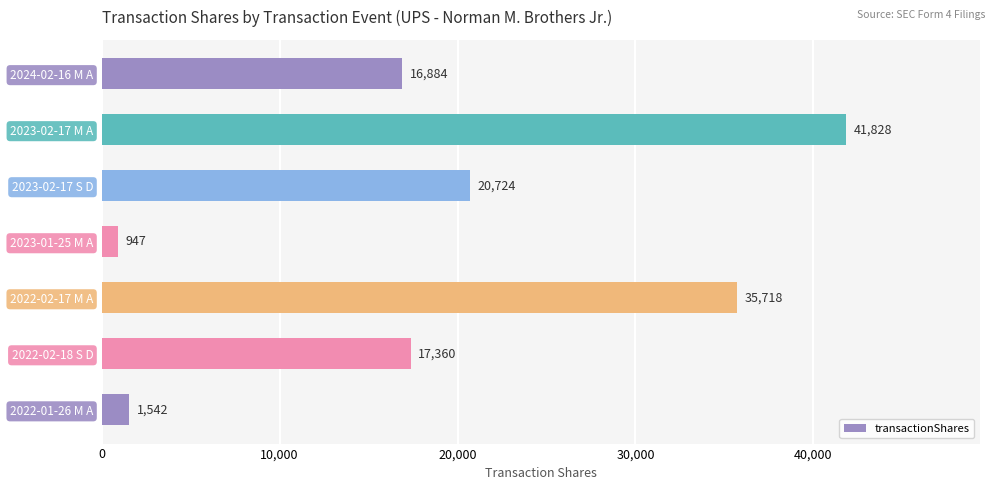

Are the bars grouped side by side (vs. stacked)?

No